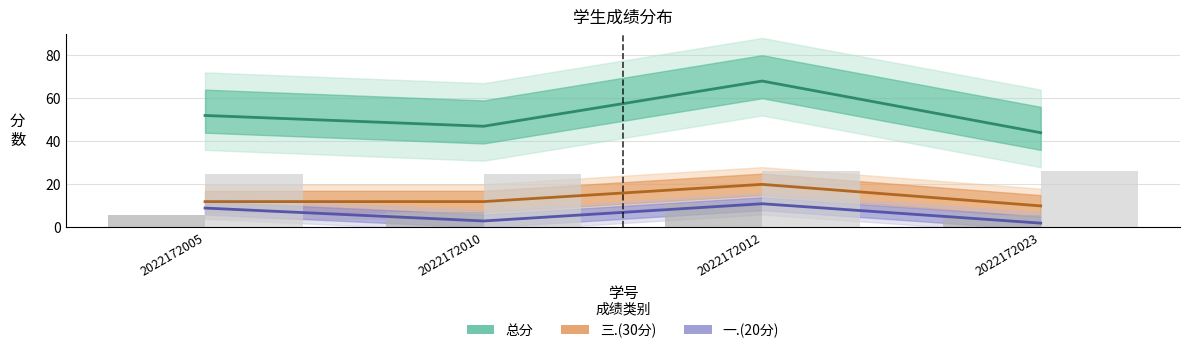

Which label corresponds to the largest value in the chart?

2022172012